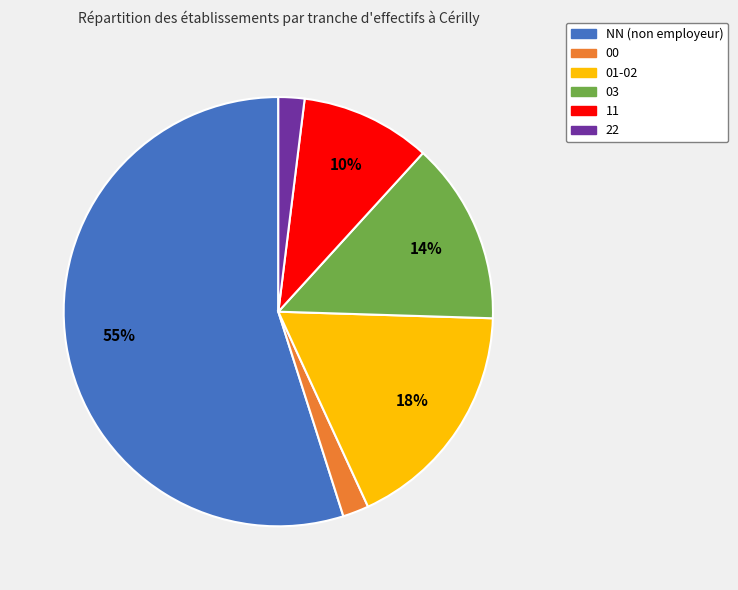

Does any single category account for the majority?

Yes